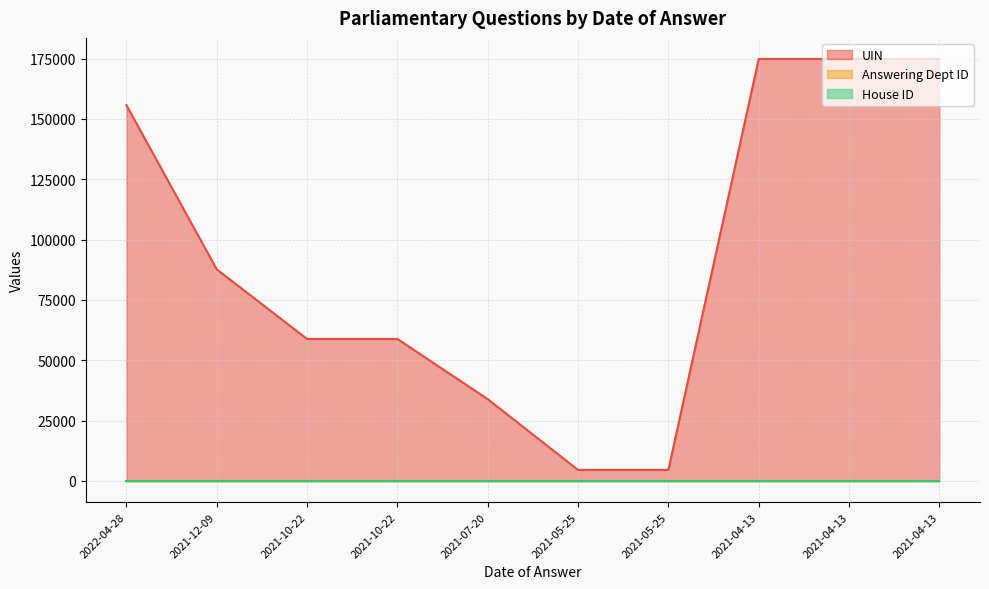

Does the chart have visible grid lines?

Yes